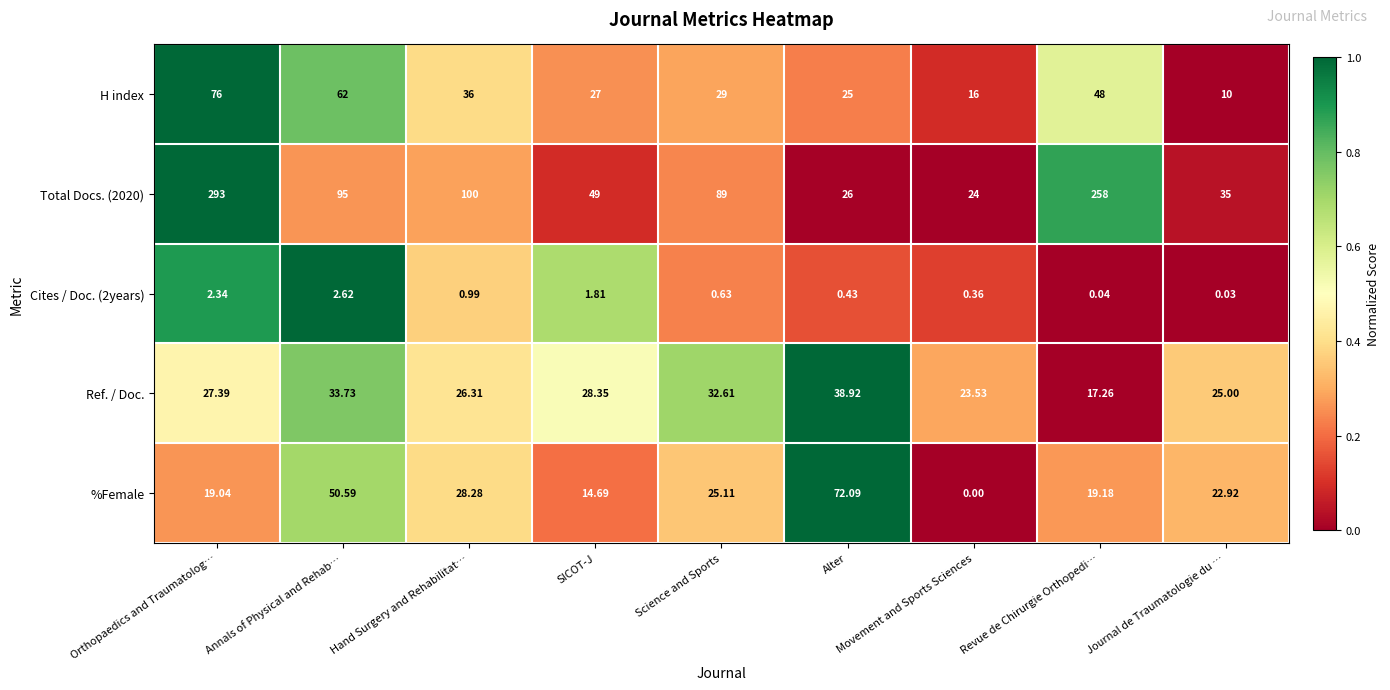

What is the greatest value displayed?

293.0